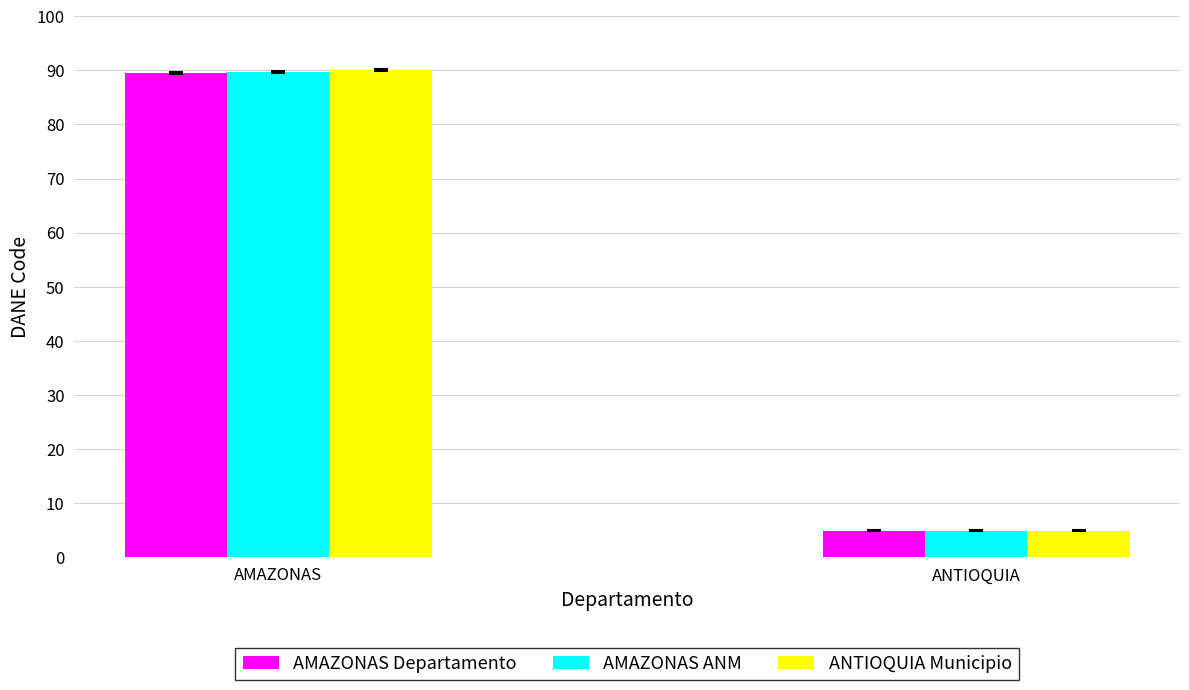

How many bars are there in total?

6